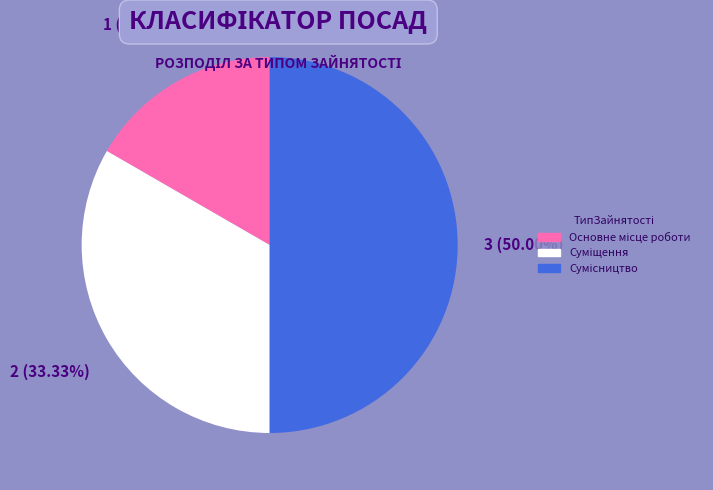

To the nearest percent, what percentage of the pie is Основне місце роботи?

17%